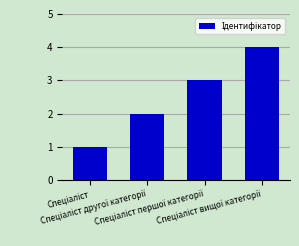

What is the greatest value displayed?

4